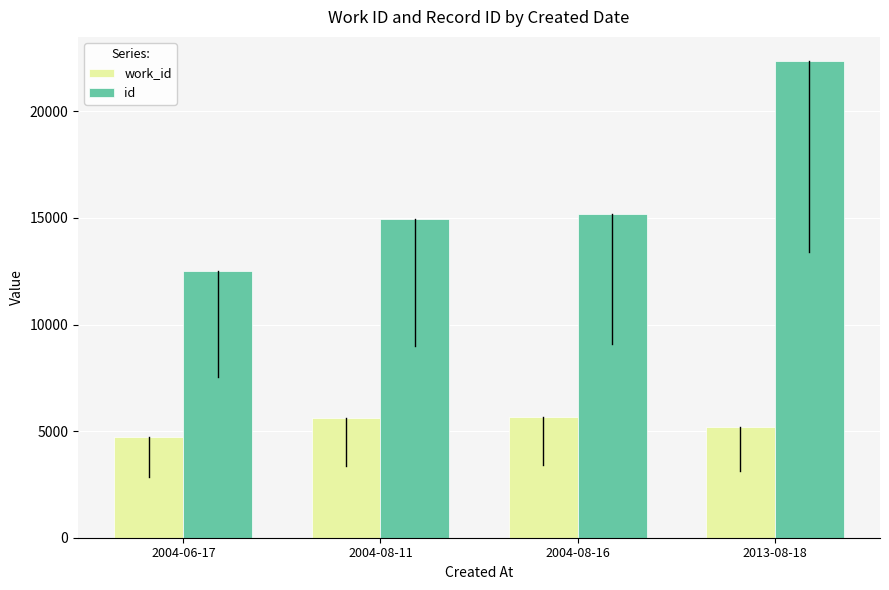

Count the number of data series in this chart.

2